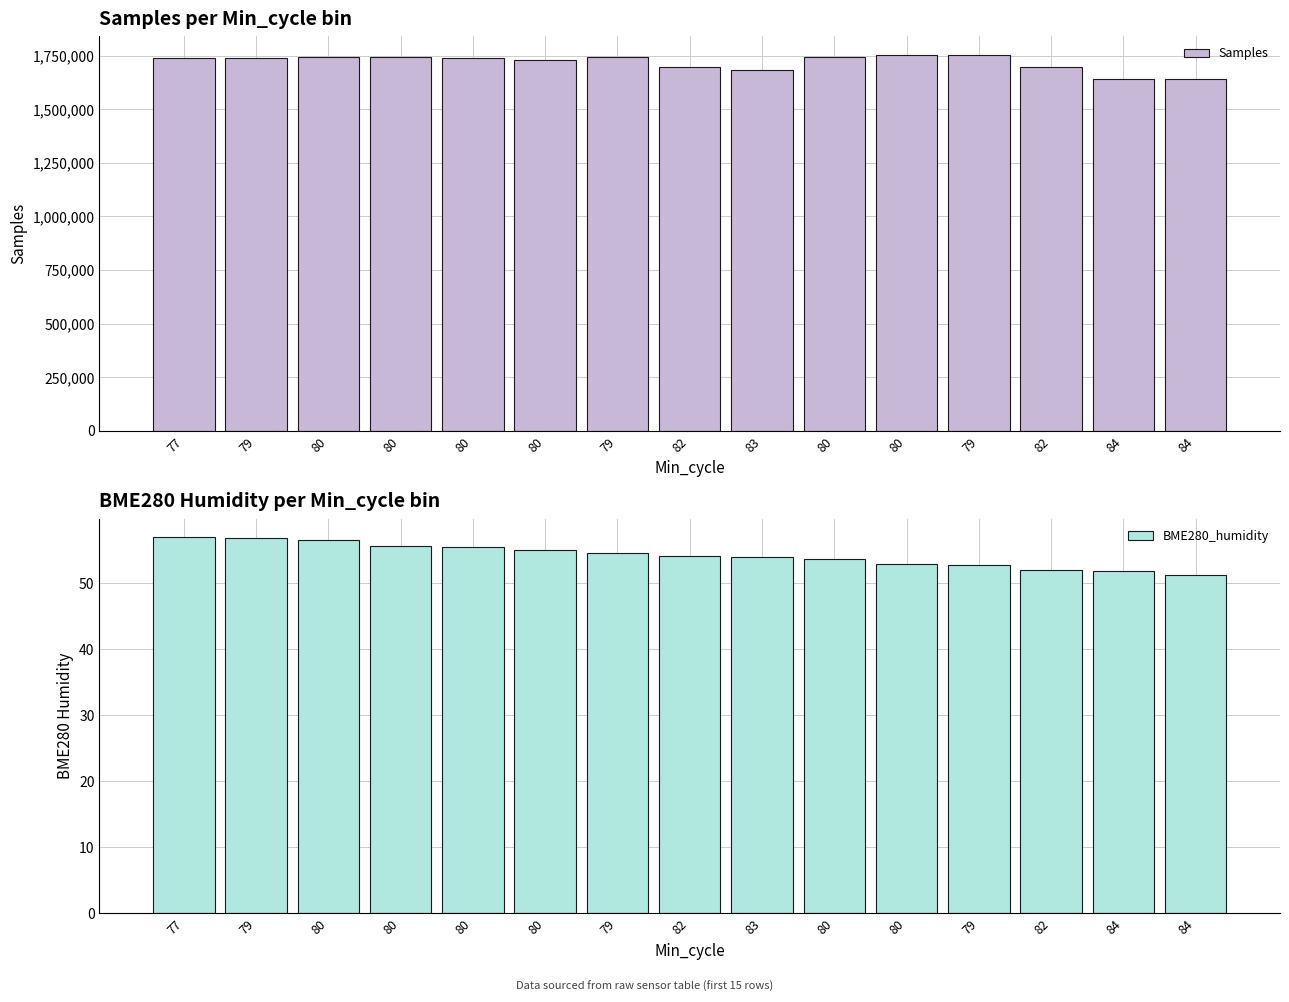

How many groups of bars are there?

15